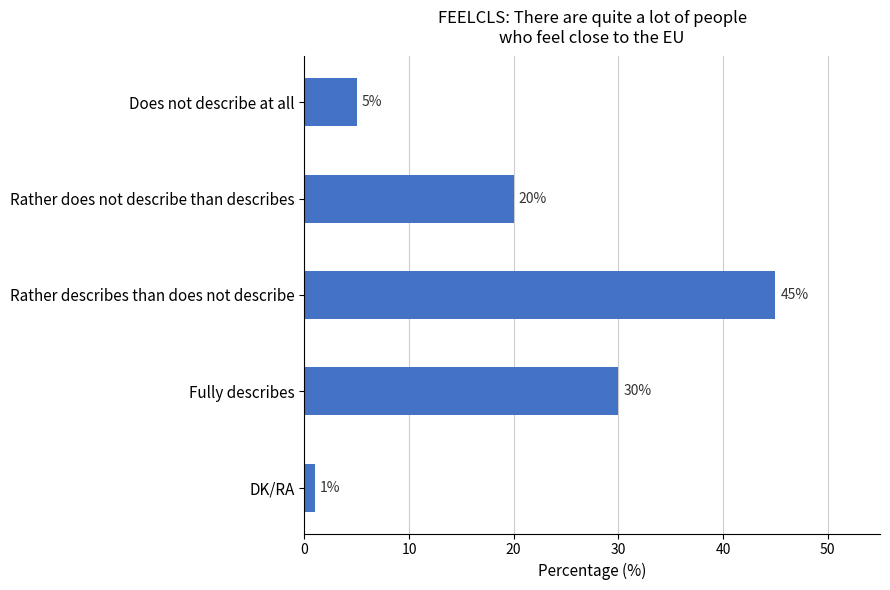

Is it true that the value at Rather does not describe than describes is 33?

False